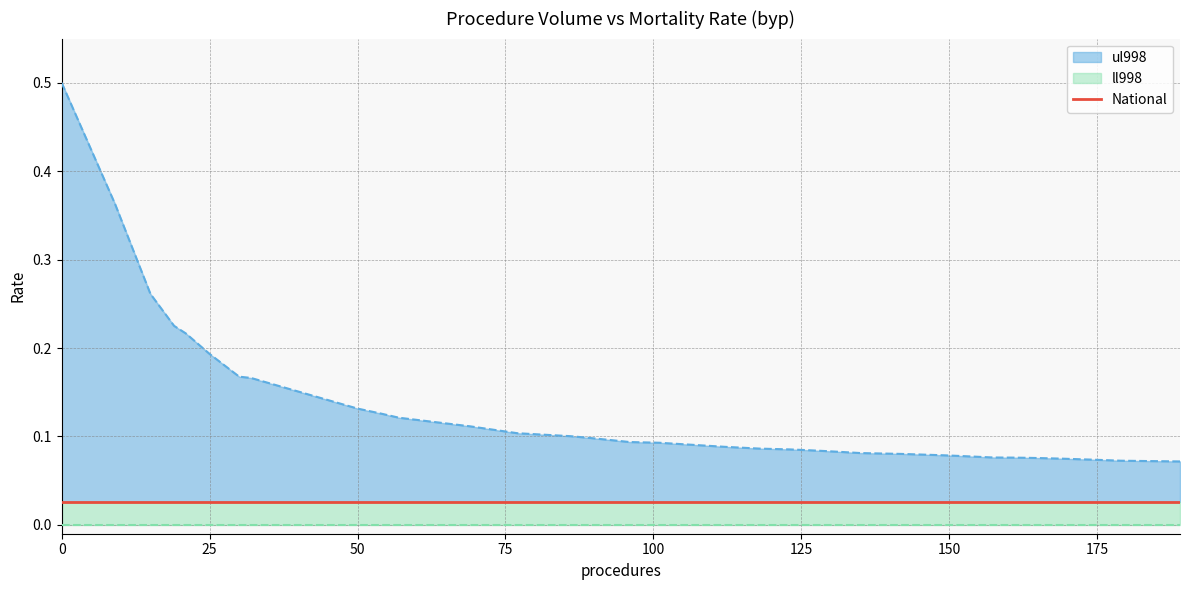

What is the total value across all series at 152?

0.1